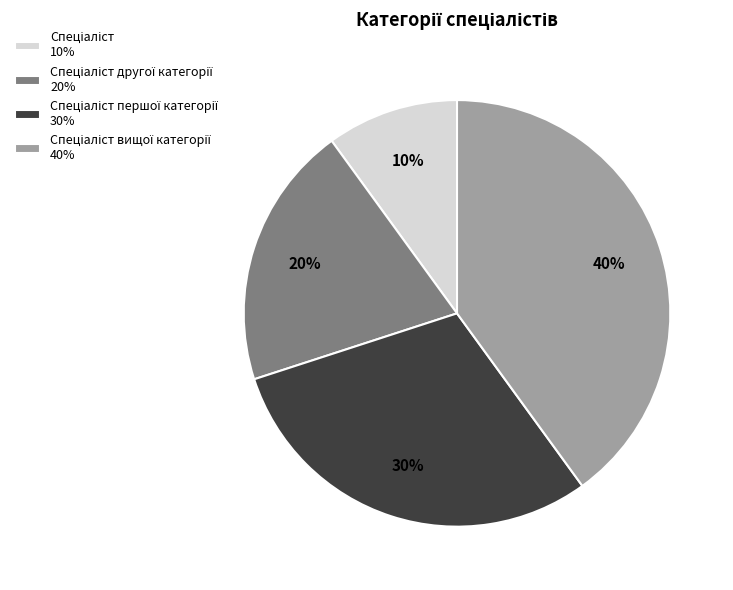

To the nearest percent, what is the difference between the largest and smallest slice percentages?

30%